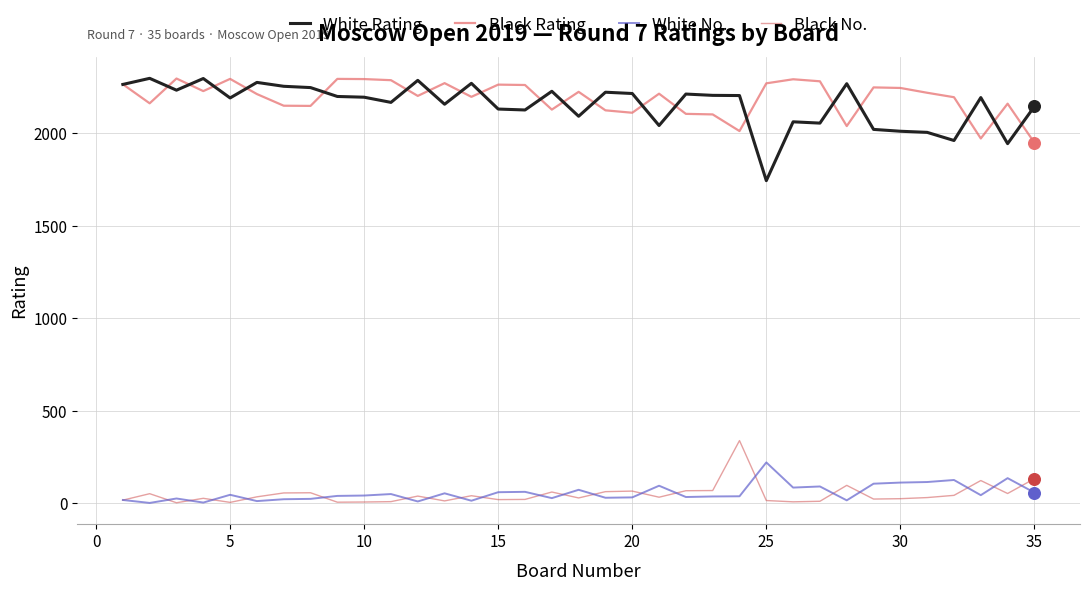

Which series has the largest total across all categories?

Black Rating